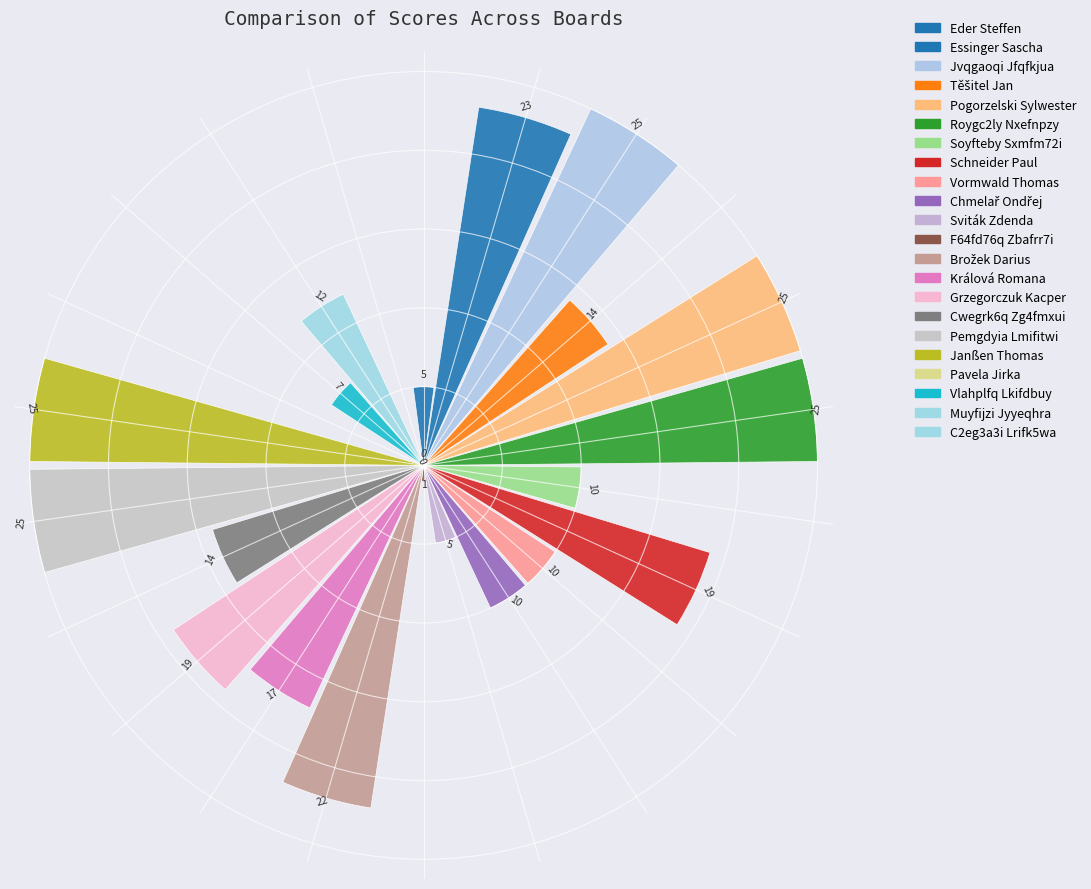

What is the greatest value displayed?

25